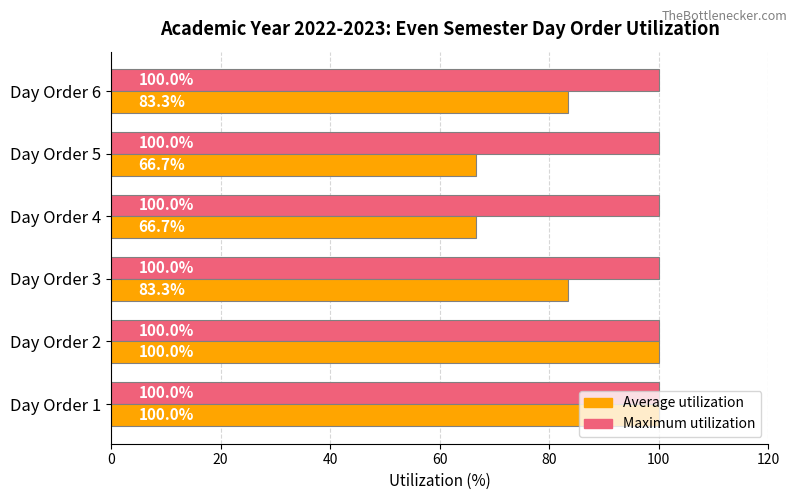

What is the spread (max minus min) of values at Day Order 4?

33.3